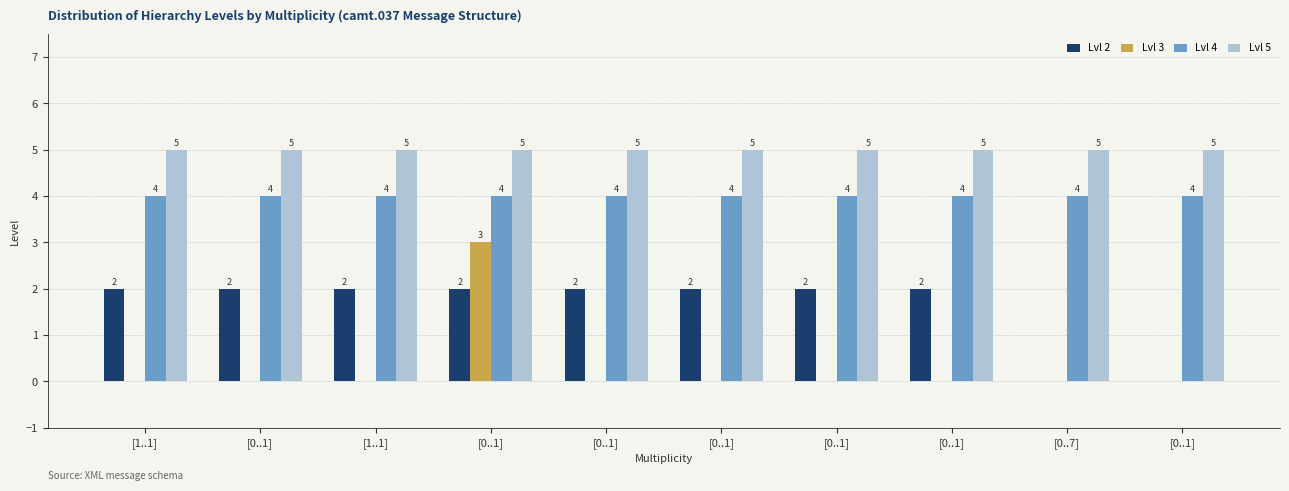

Reading right to left, extract all data points from this chart.

Lvl 2: [0..1]=0	[0..7]=0	[0..1]=2	[0..1]=2	[0..1]=2	[0..1]=2	[0..1]=2	[1..1]=2	[0..1]=2	[1..1]=2
Lvl 3: [0..1]=0	[0..7]=0	[0..1]=0	[0..1]=0	[0..1]=0	[0..1]=0	[0..1]=3	[1..1]=0	[0..1]=0	[1..1]=0
Lvl 4: [0..1]=4	[0..7]=4	[0..1]=4	[0..1]=4	[0..1]=4	[0..1]=4	[0..1]=4	[1..1]=4	[0..1]=4	[1..1]=4
Lvl 5: [0..1]=5	[0..7]=5	[0..1]=5	[0..1]=5	[0..1]=5	[0..1]=5	[0..1]=5	[1..1]=5	[0..1]=5	[1..1]=5